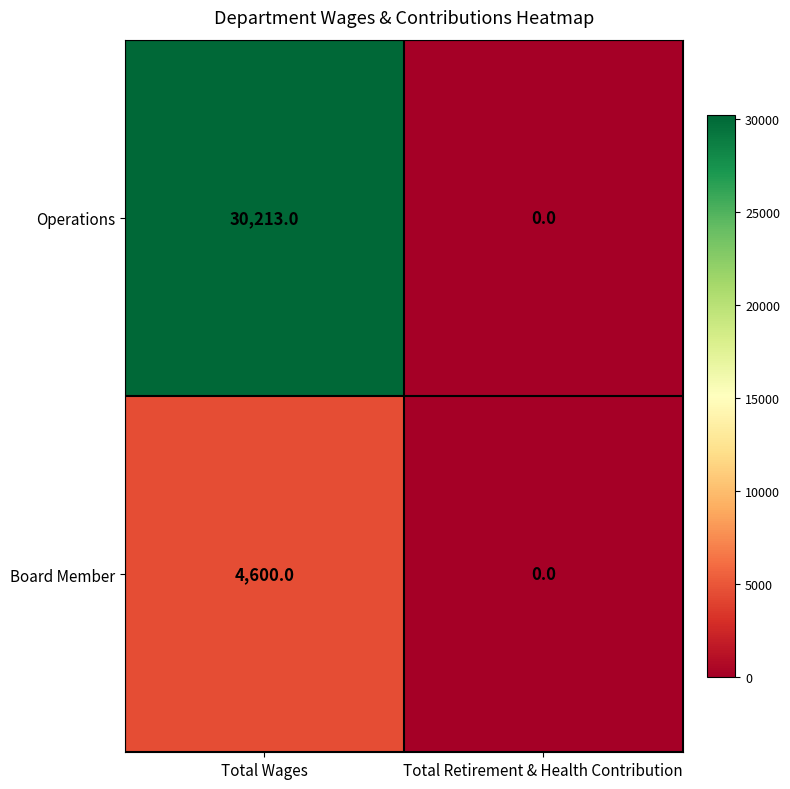

Reading left to right, list all the values displayed in this chart.

Operations: Total Wages=30213	Total Retirement & Health Contribution=0
Board Member: Total Wages=4600	Total Retirement & Health Contribution=0